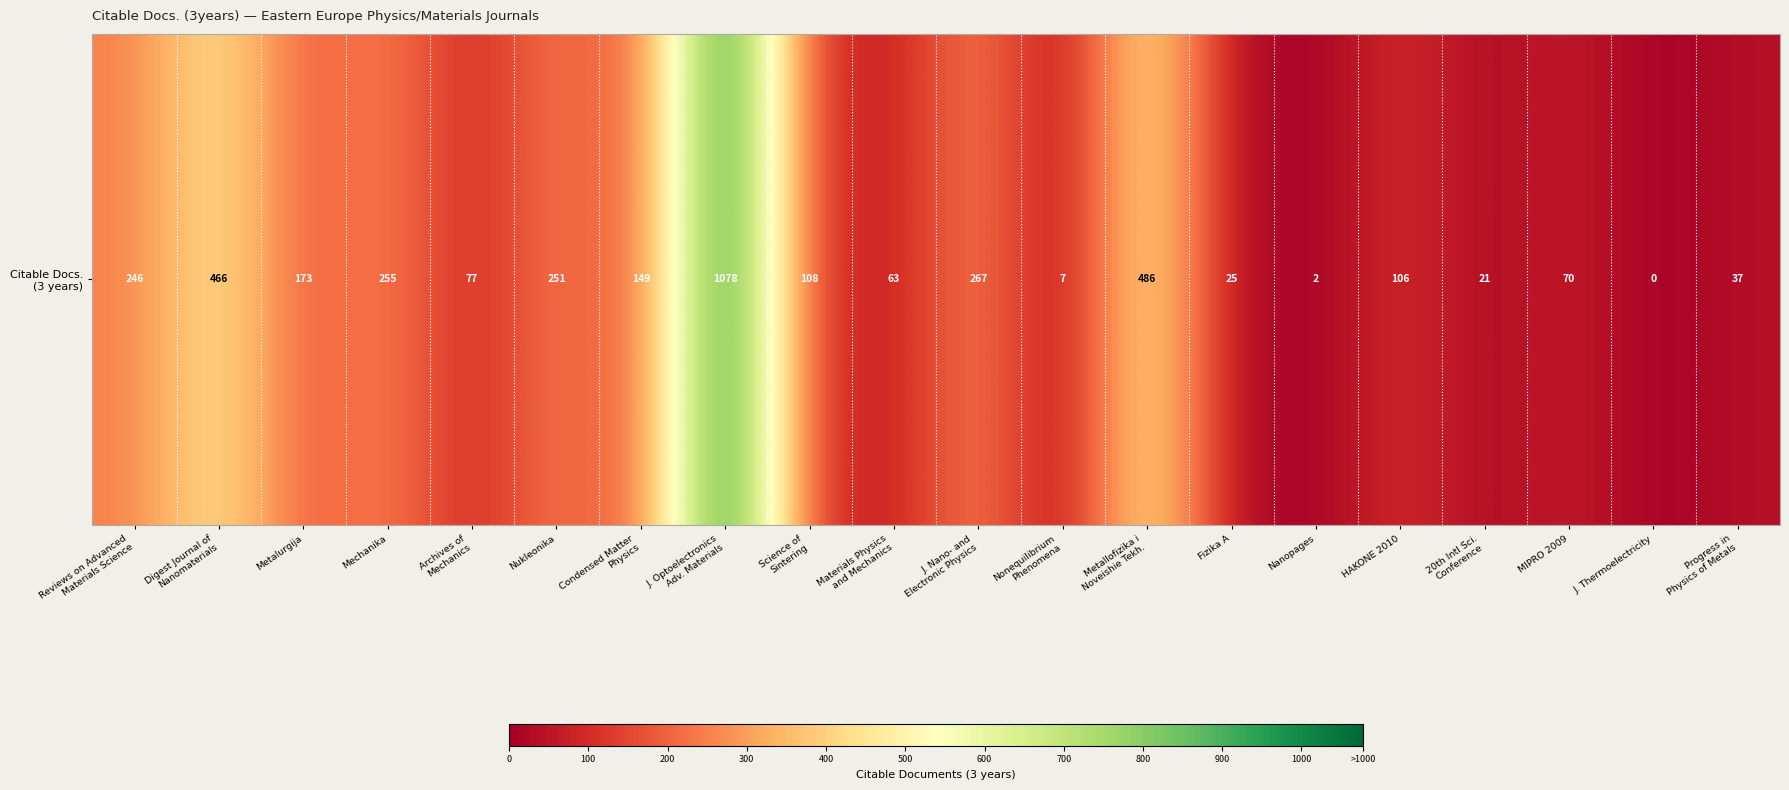

Approximately how many times larger is the value at Progress in
Physics of Metals compared to J. Nano- and
Electronic Physics?

0.1